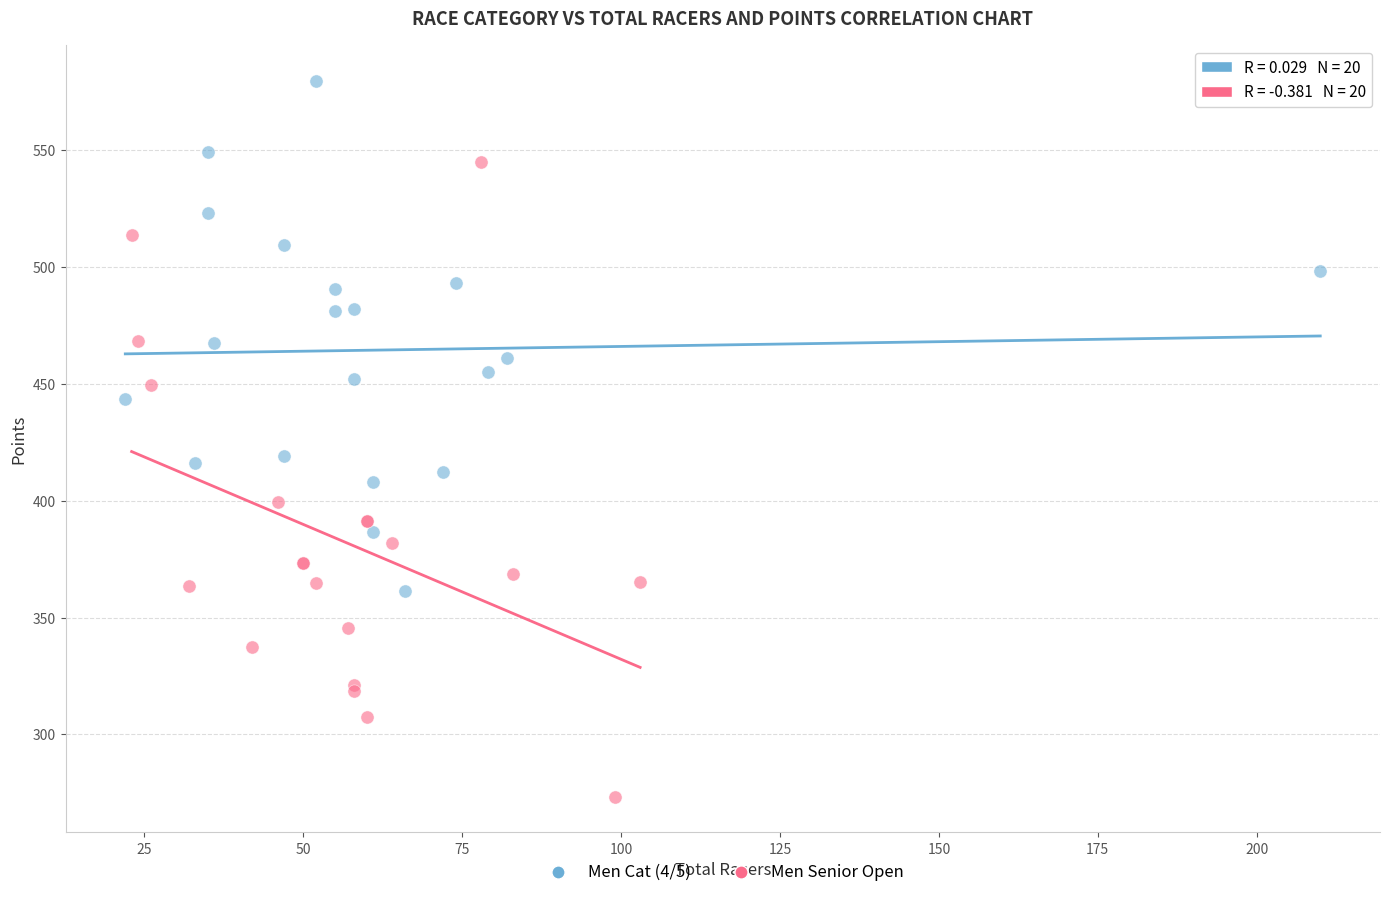

Which series reaches the maximum Y coordinate?

Men Cat (4/5)